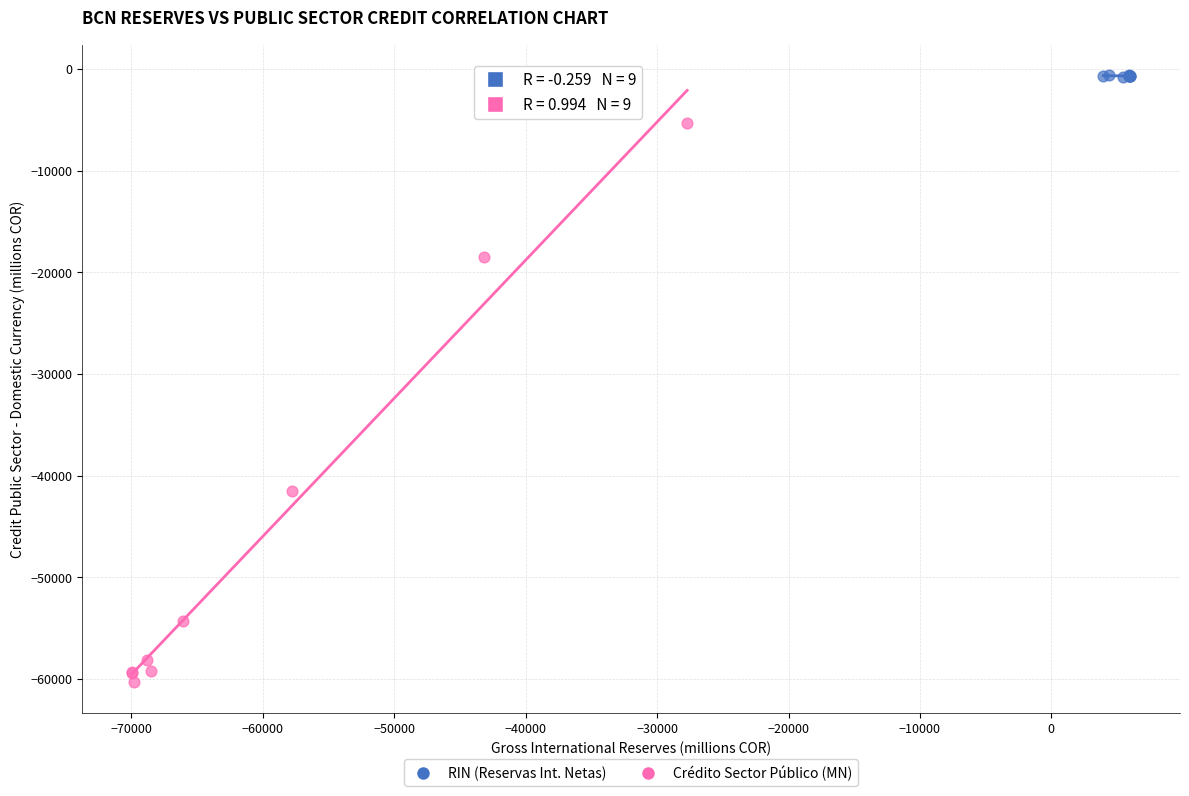

Which series contains the lowest Y value?

Crédito Sector Público (MN)